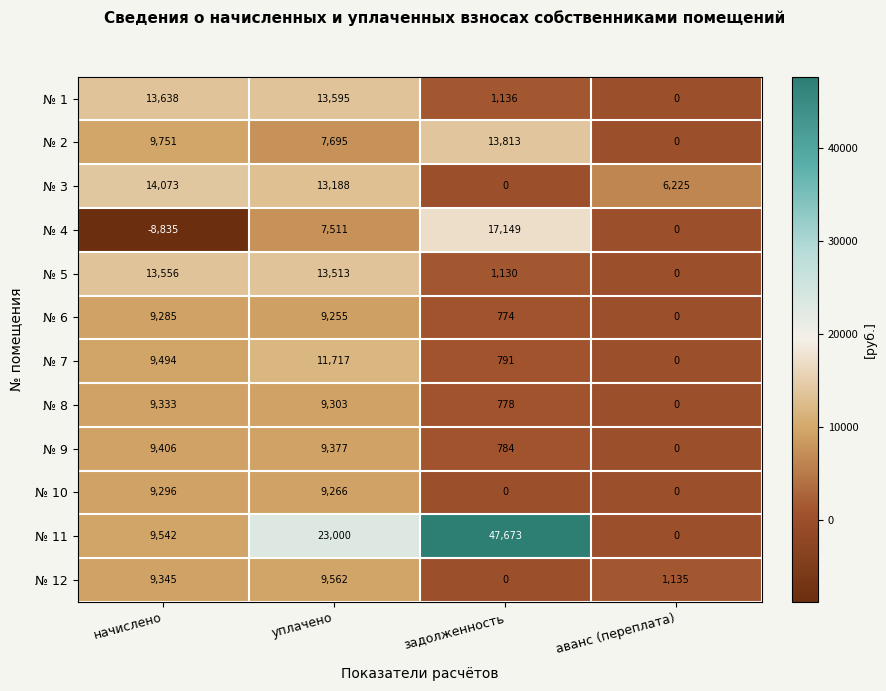

True or false: № 10 has a value of 5722 at начислено.

False